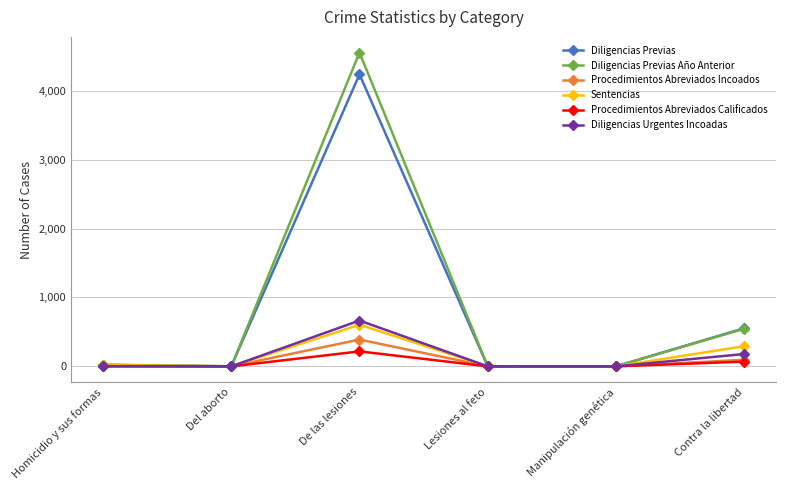

What is the maximum value for Sentencias?

604